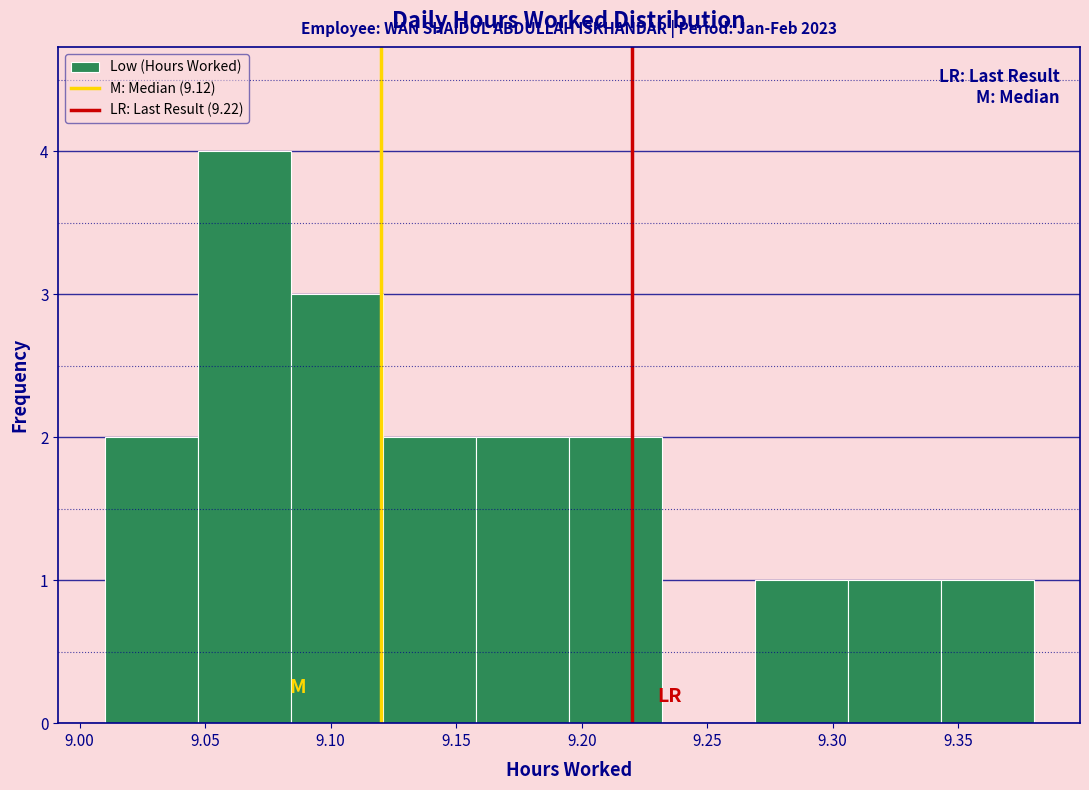

Over which range of the x-axis is the bar tallest?

9.047 to 9.084